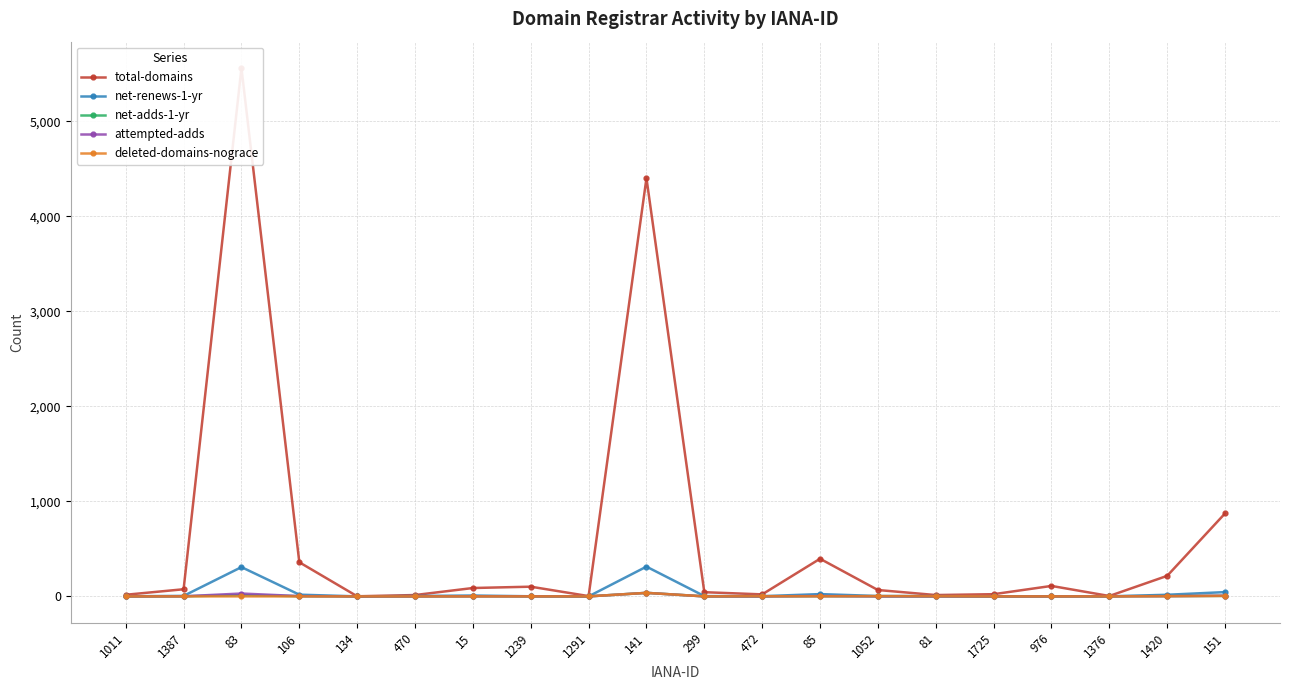

How many lines are shown in the chart?

5